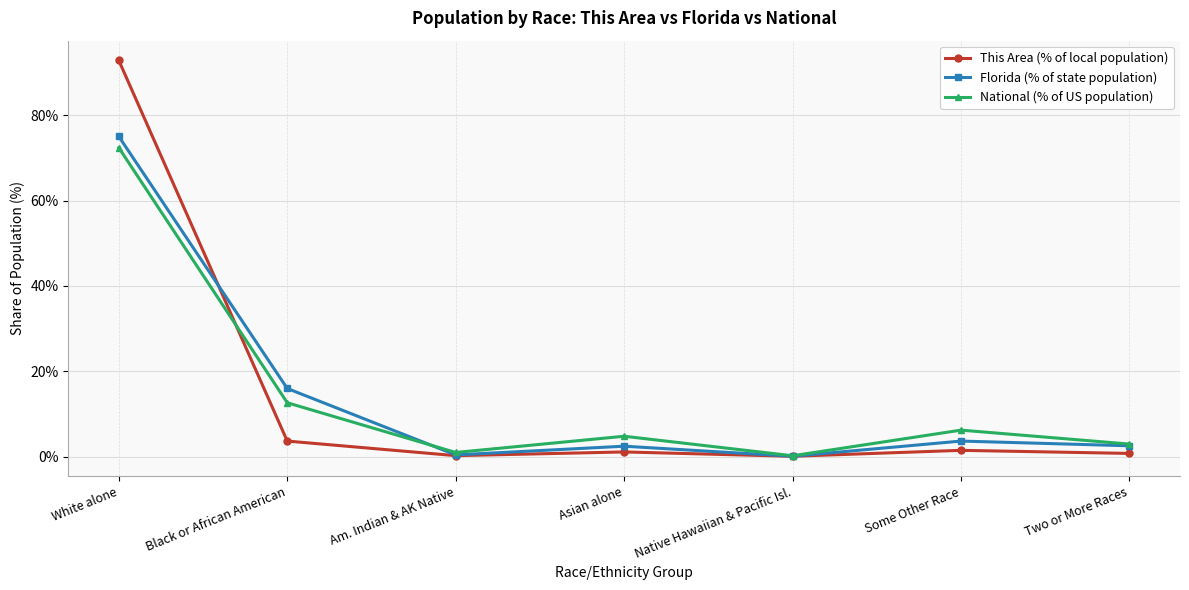

In National (% of US population), how many points are lower than both neighbors (excluding endpoints)?

2